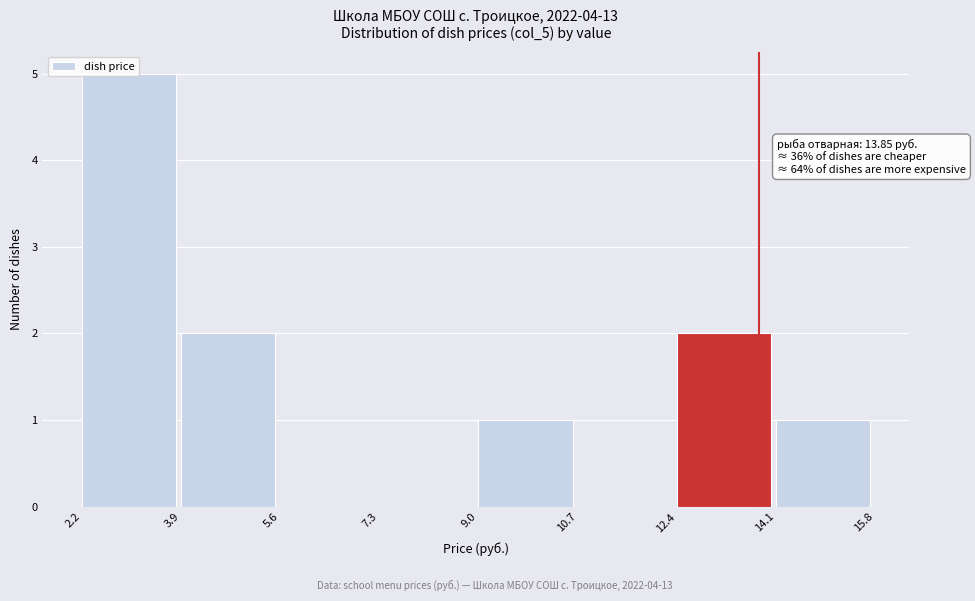

Over which range of the x-axis is the bar tallest?

2.2 to 3.9